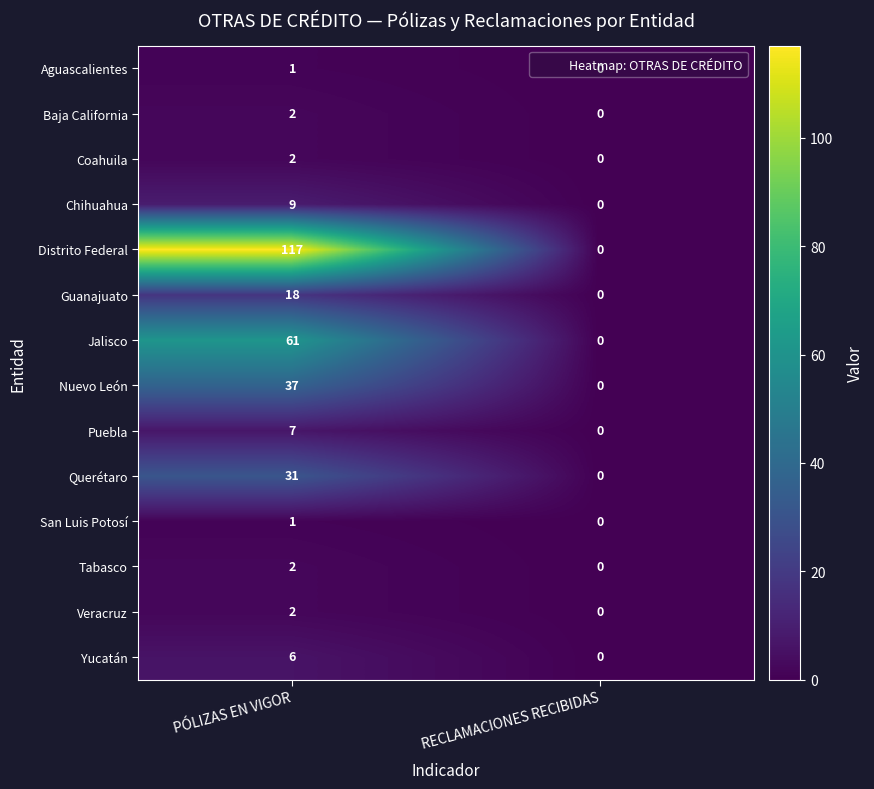

How many data points in Chihuahua are less than 9?

1